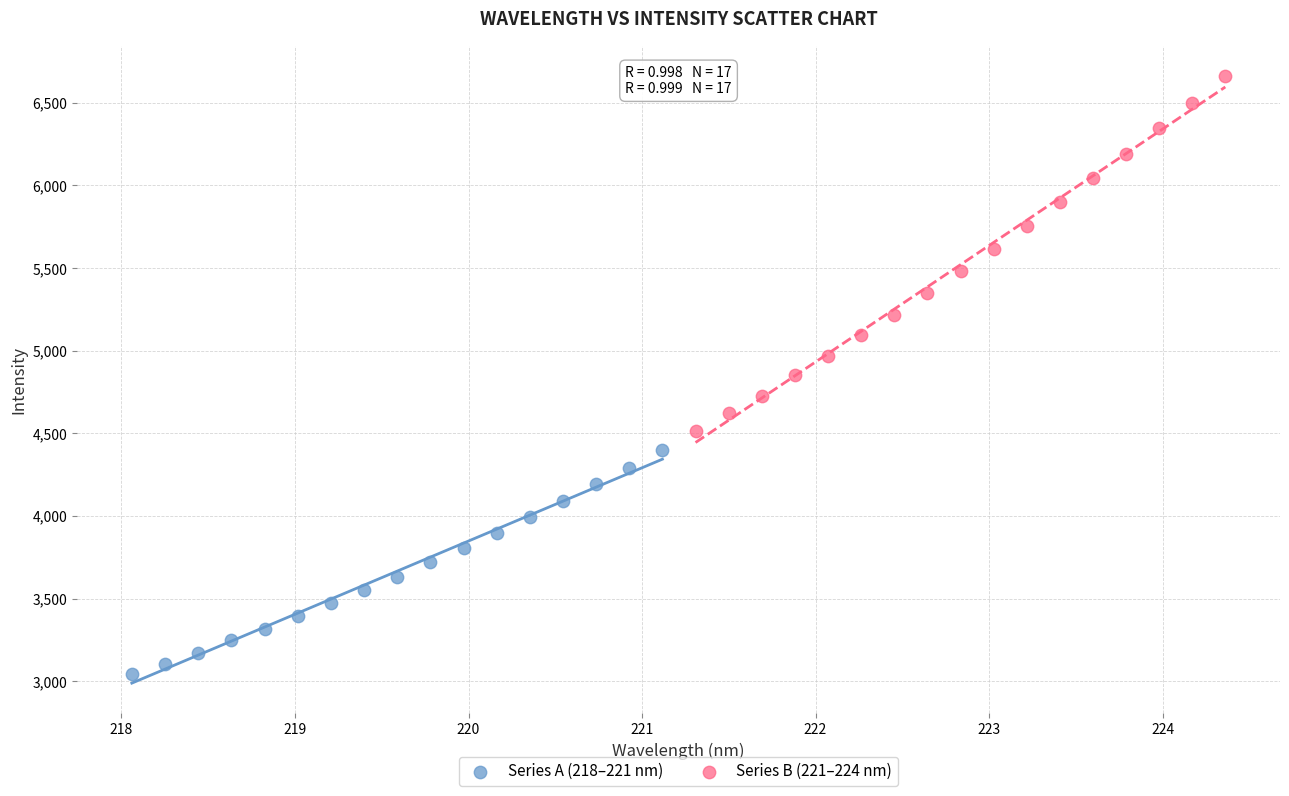

Which series has the widest spread of Y values?

Series B (221–224 nm)